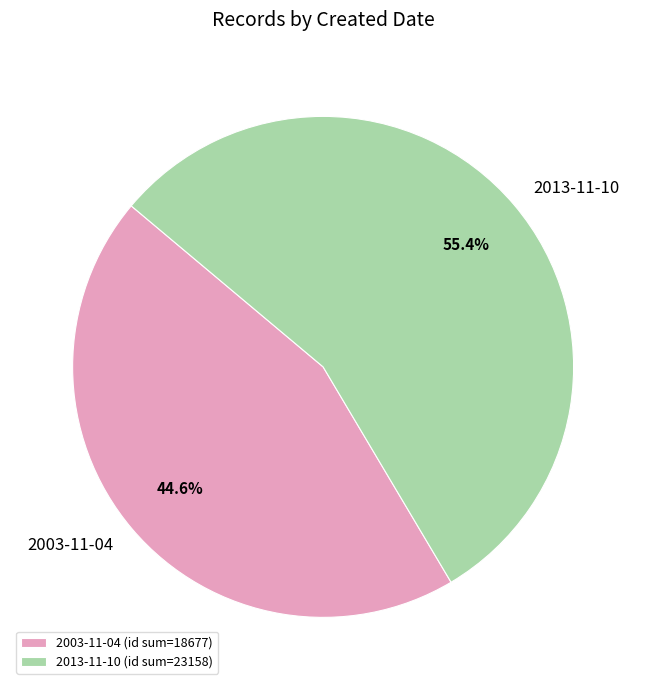

What is the majority slice?

2013-11-10